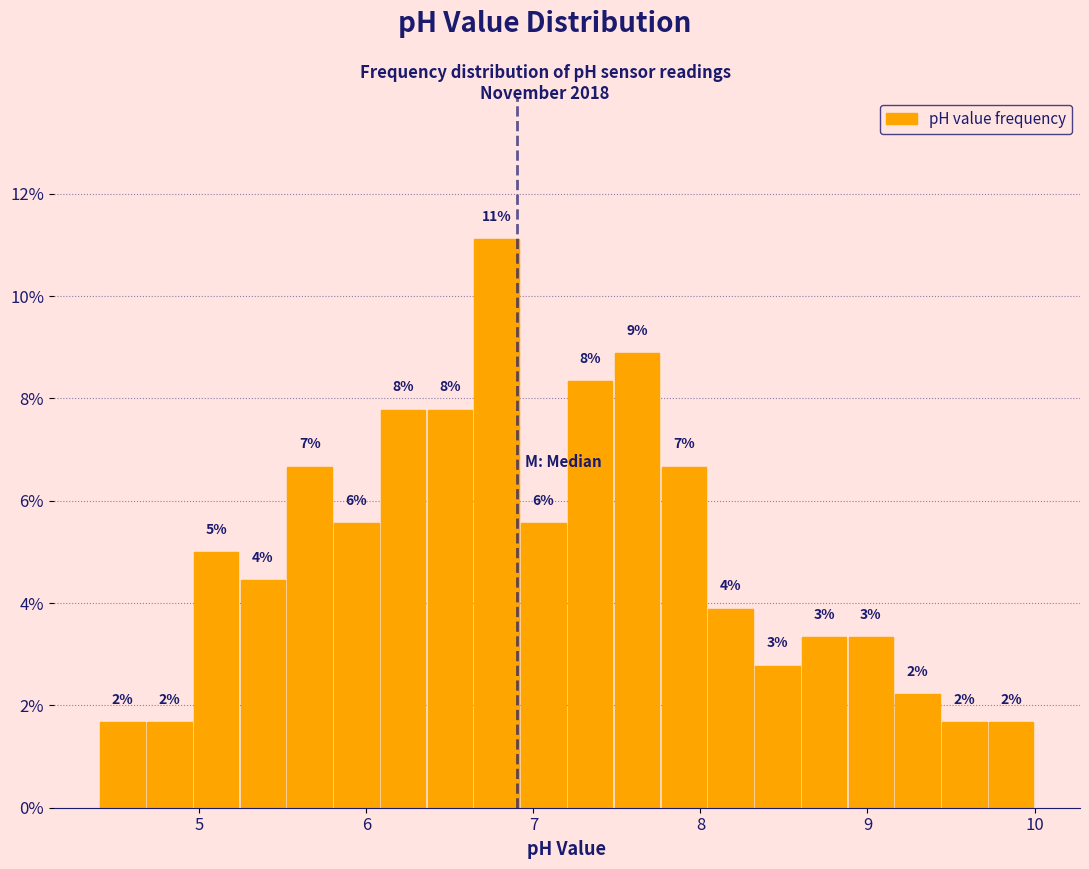

Read against the x-axis, roughly where is the centre of the tallest bar?

6.8